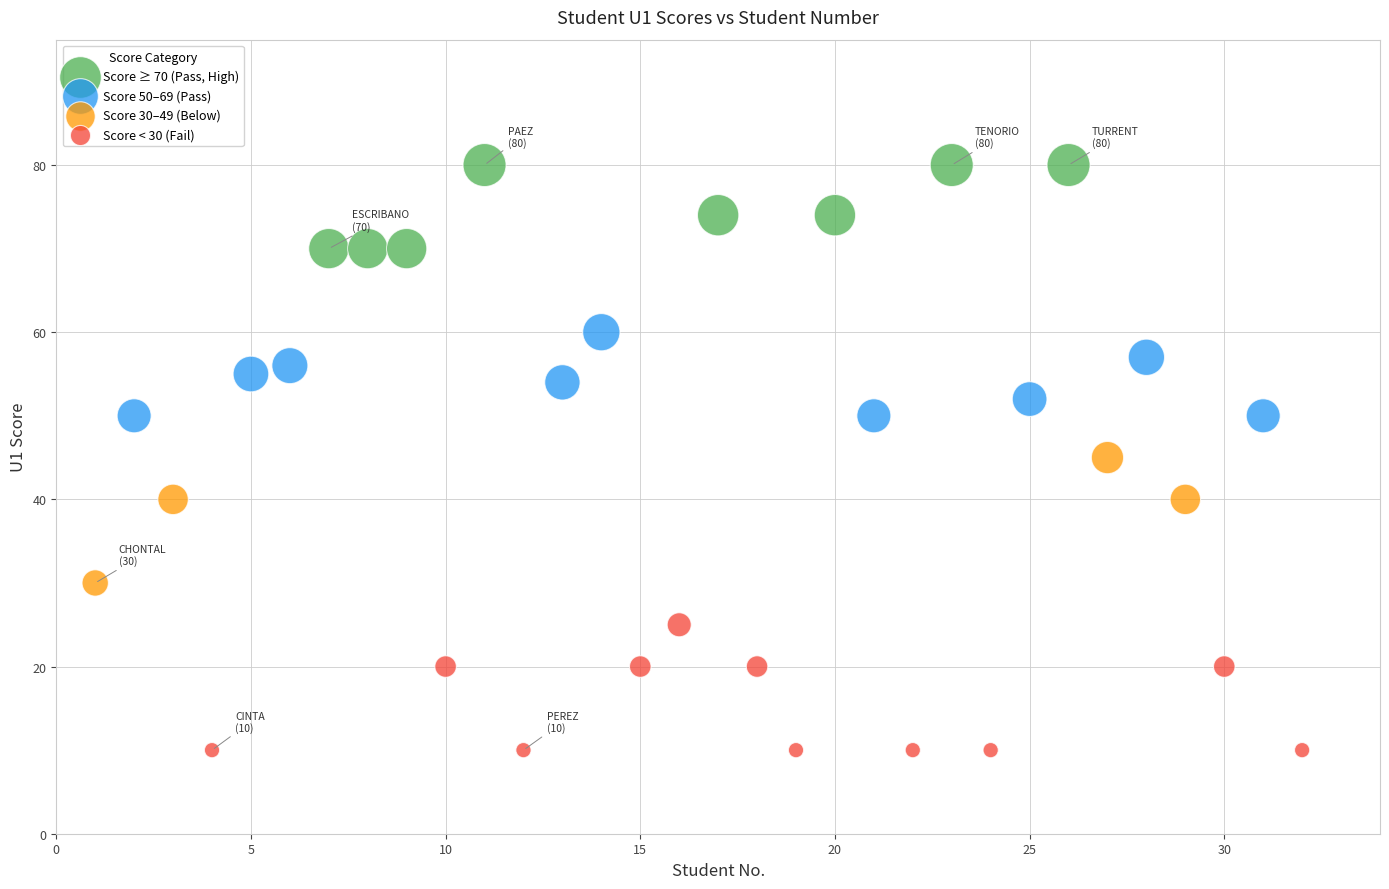

Which series contains the lowest Y value?

Score < 30 (Fail)